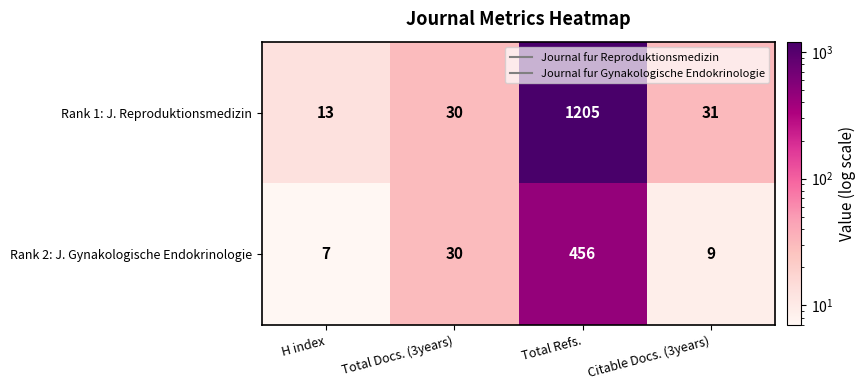

Is it true that Rank 2: J. Gynakologische Endokrinologie equals 50 at Total Docs. (3years)?

False